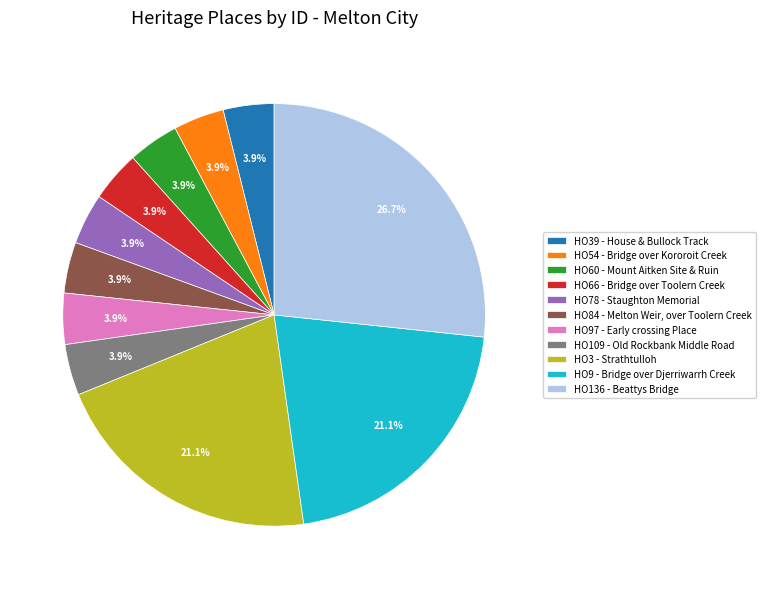

Is there any slice that represents more than half of the pie?

No